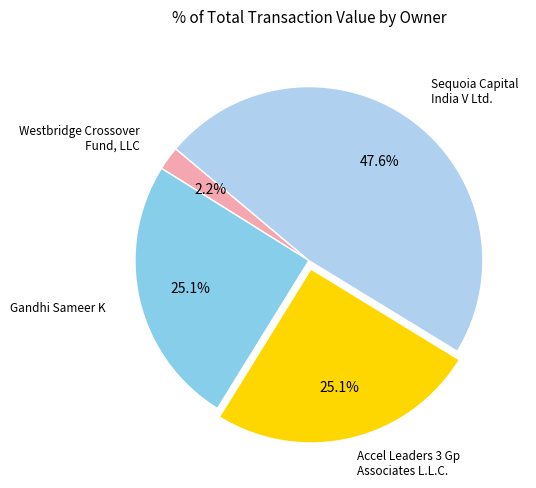

Is there any slice that represents more than half of the pie?

No